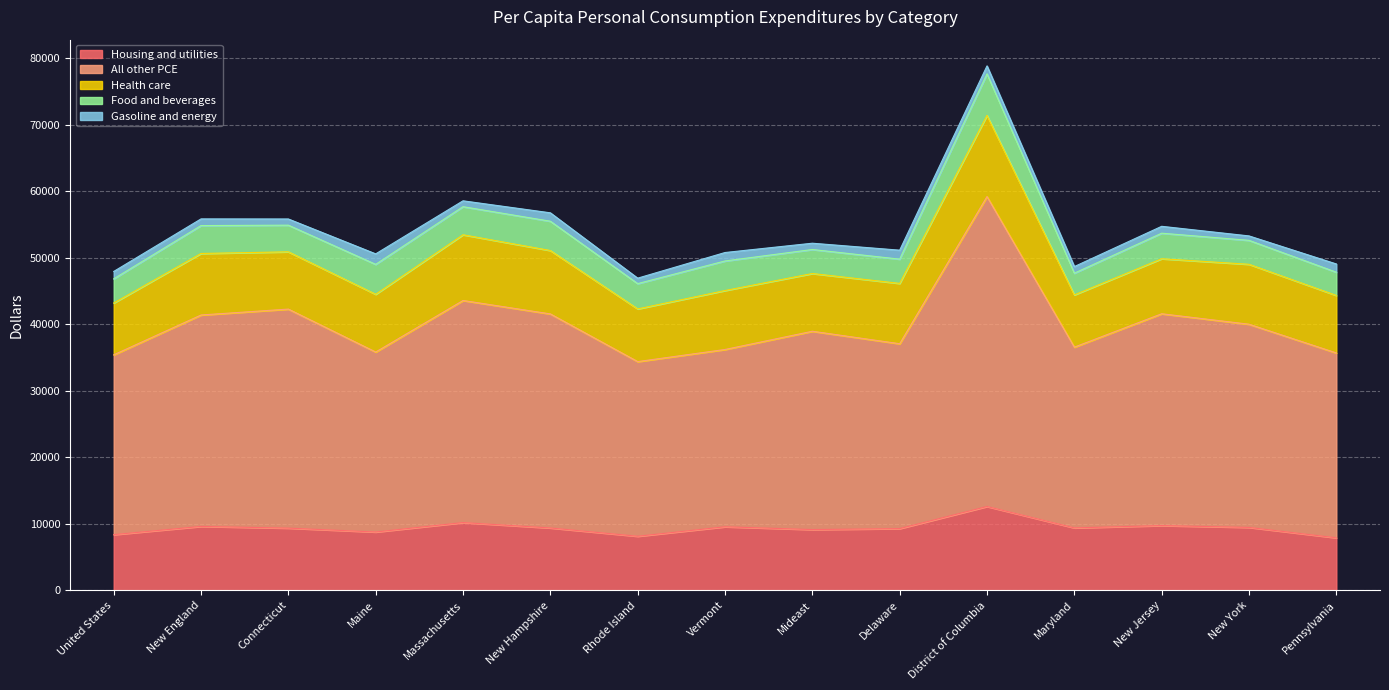

Does the chart display data point markers on the line(s)?

No